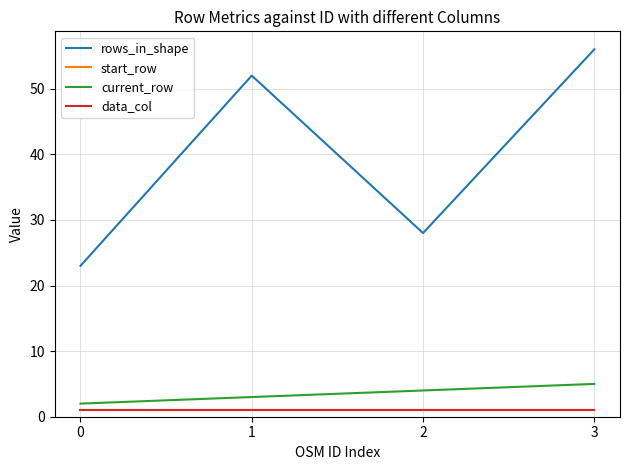

Is this an area chart (filled region under the line)?

No